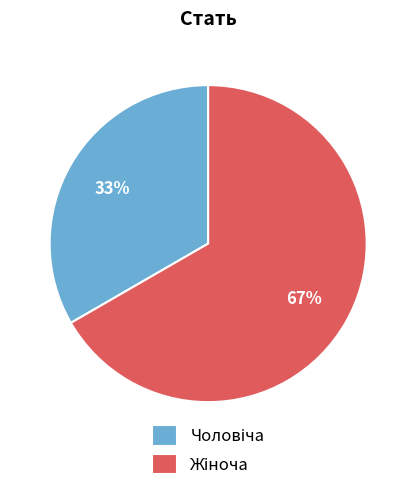

To the nearest percent, what is the average slice percentage?

50%